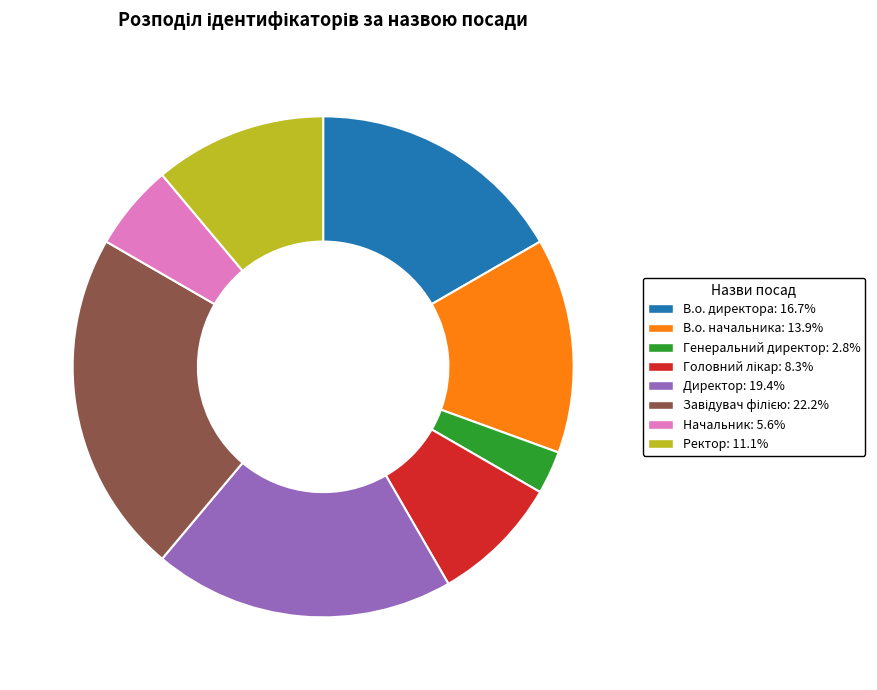

Is В.о. директора the majority of the pie?

No